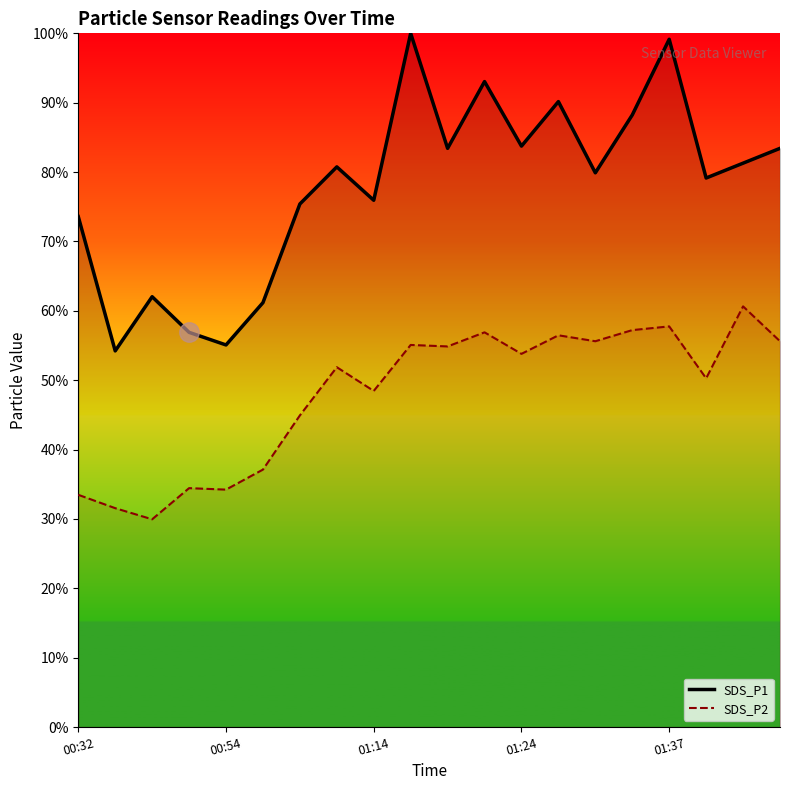

Between 5 and 14, which series saw the biggest shift?

SDS_P1